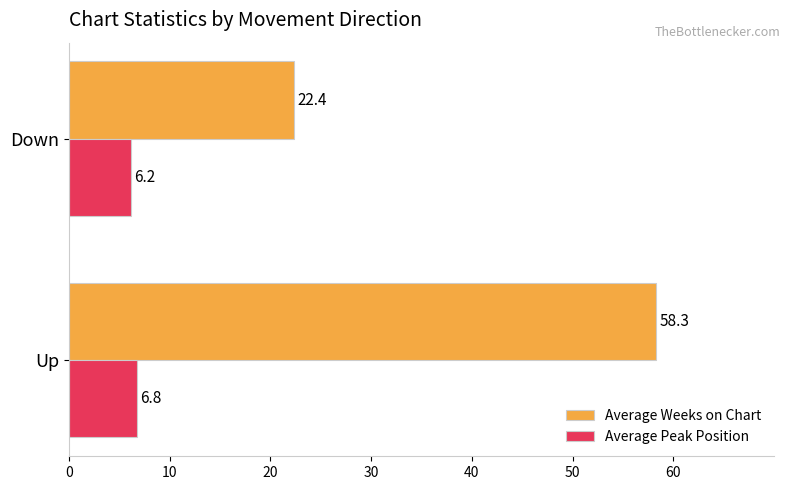

Which category has the lowest value in the Average Weeks on Chart series?

Down